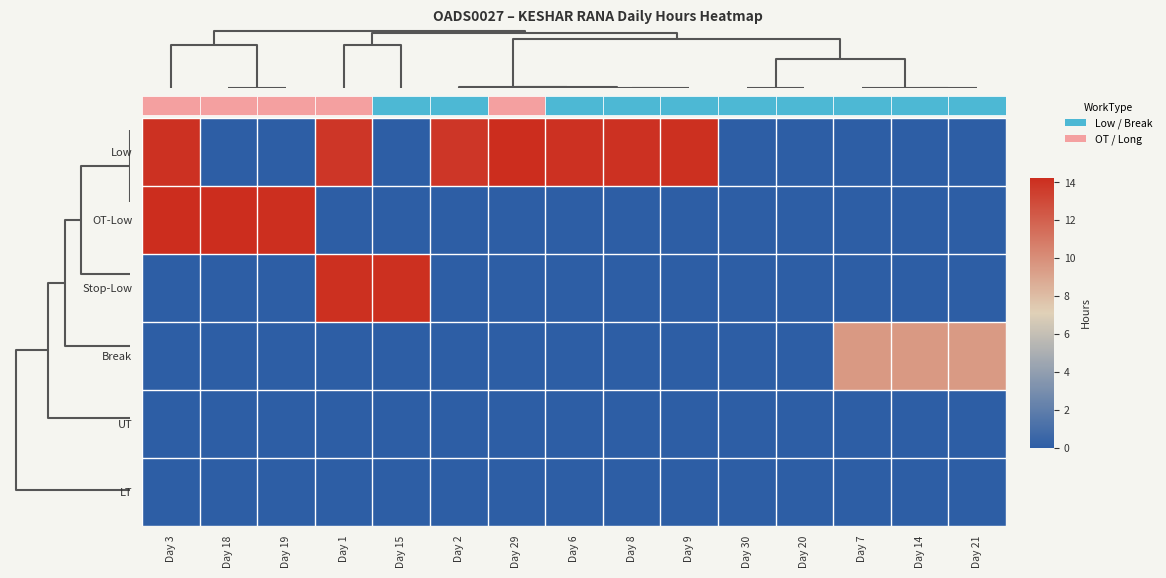

What is the maximum value shown in the chart?

14.2